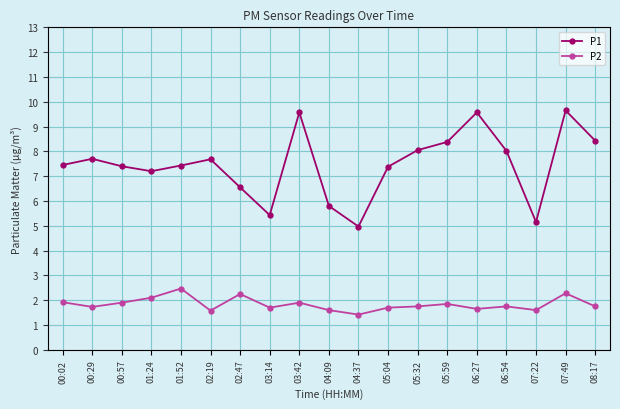

What is the sum of the P2 values at 05:32 and 07:22?

3.4